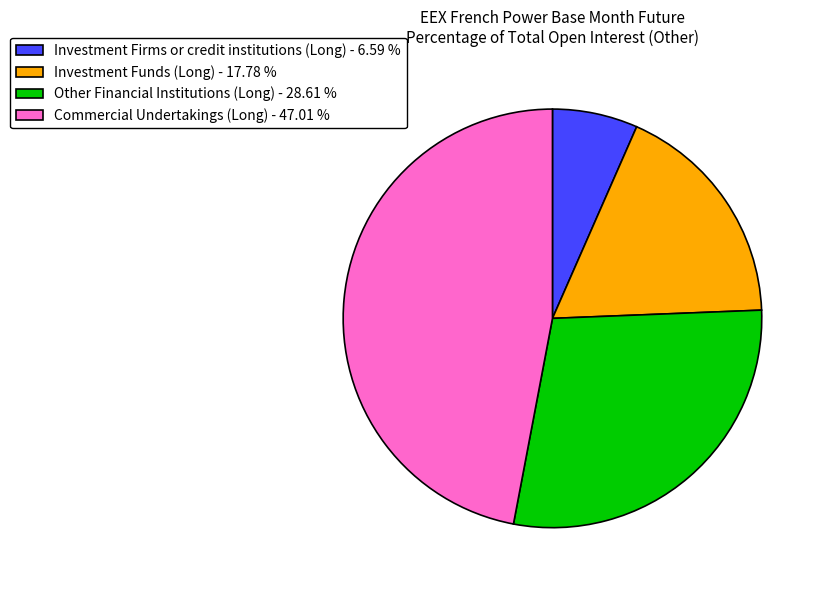

Is the sum of Investment Funds (Long) - 17.78 % and Commercial Undertakings (Long) - 47.01 % greater than half?

Yes